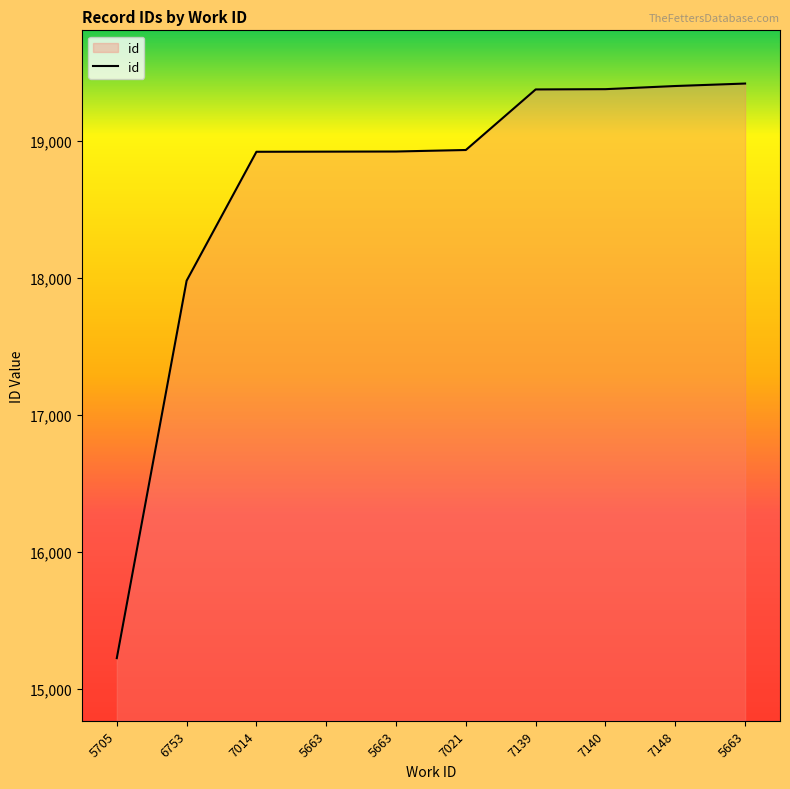

Does the chart display data point markers on the line(s)?

No